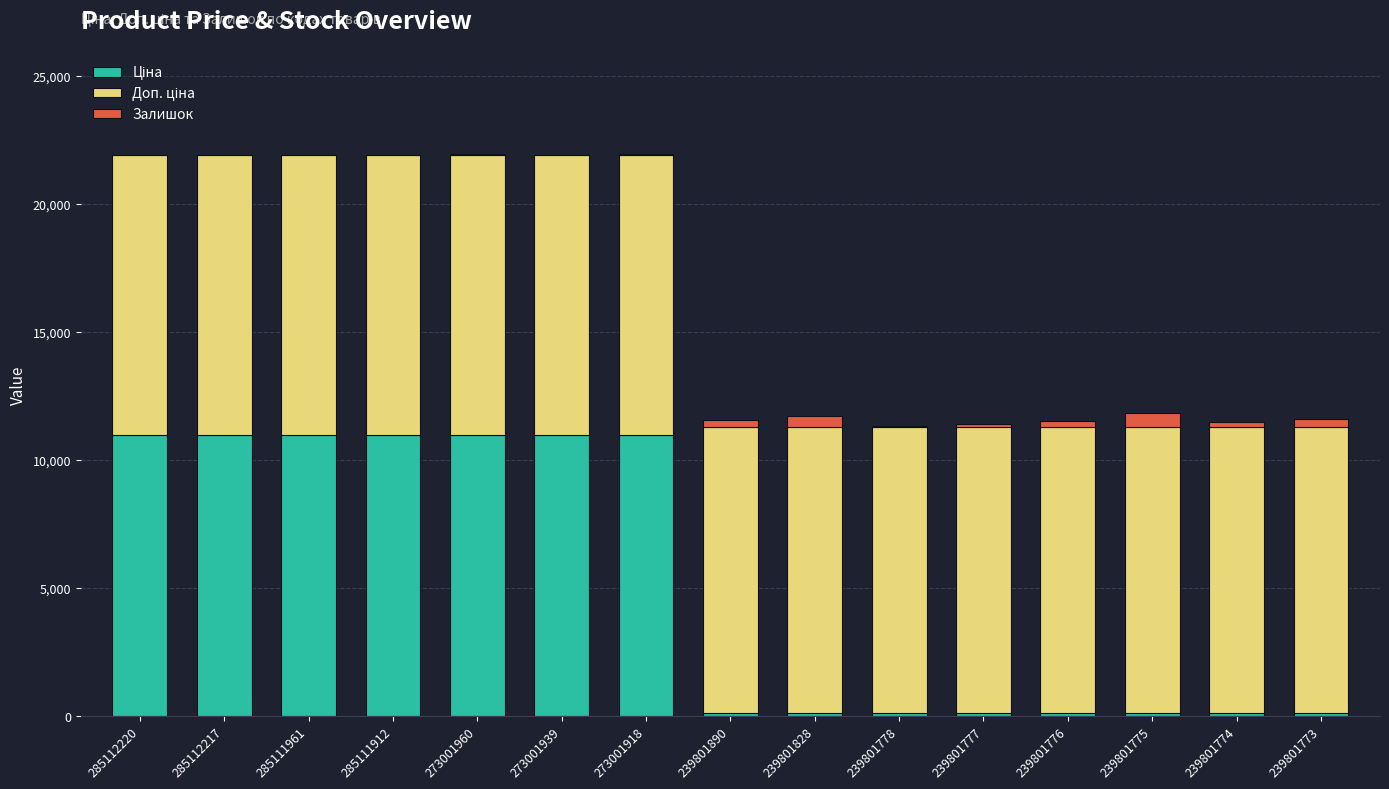

Are the bars grouped side by side (vs. stacked)?

No